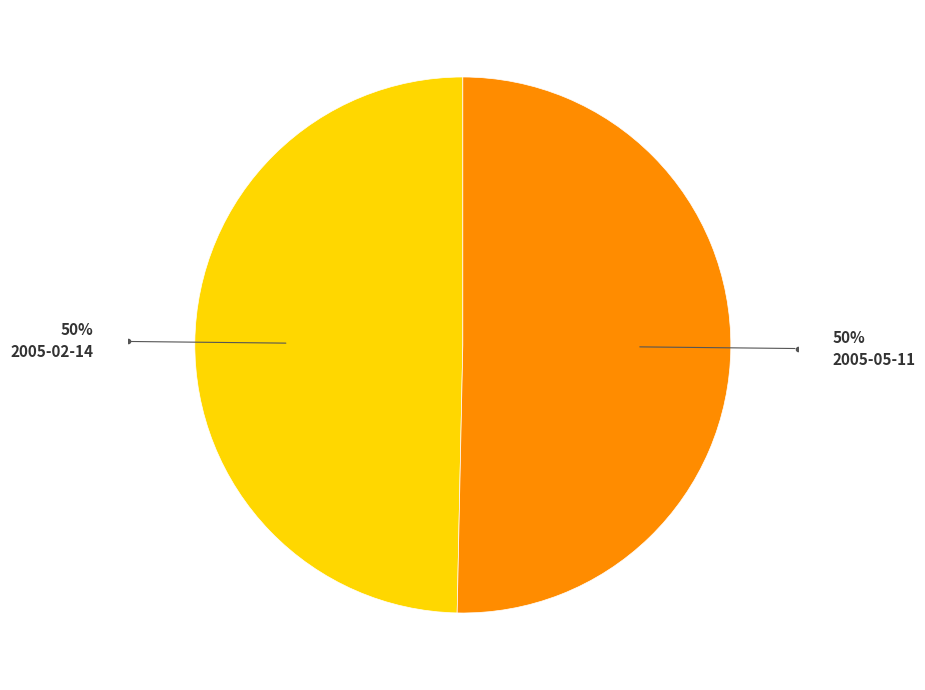

Is it true that 2005-02-14 is 50% of the pie?

True